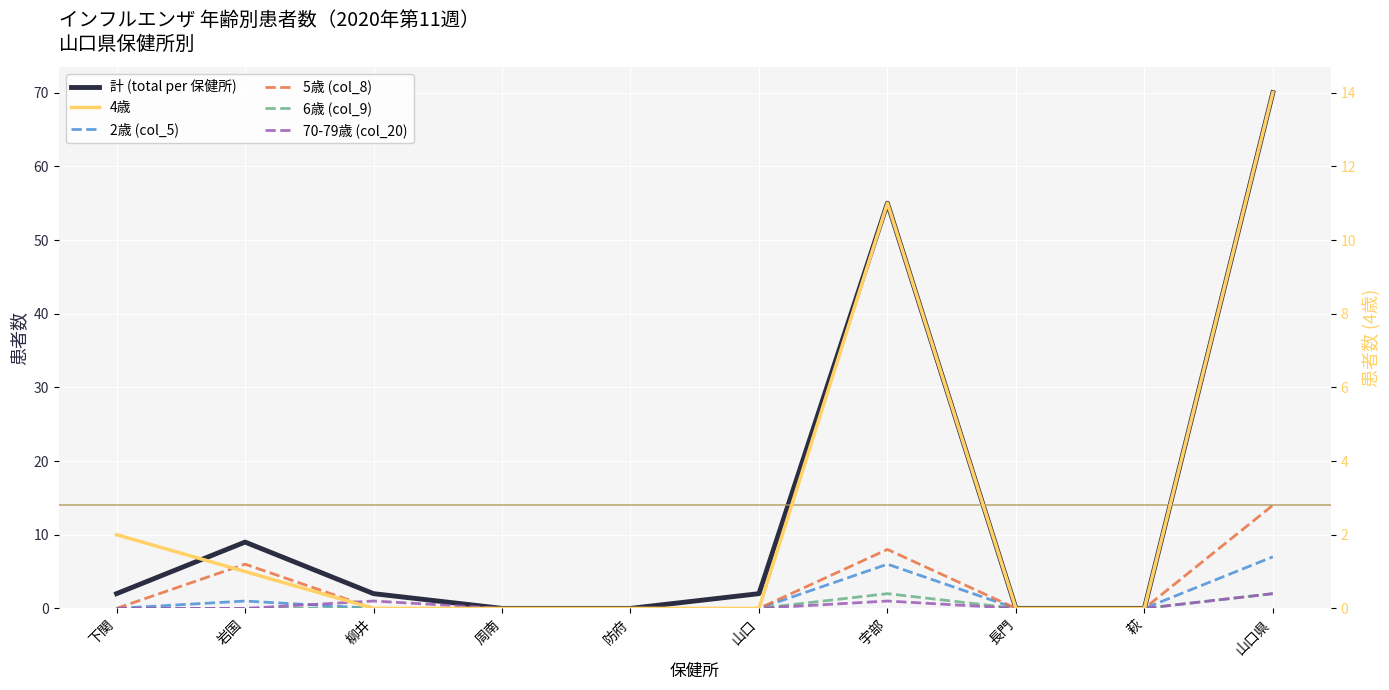

What is the difference between the maximum and minimum values in the 4歳 series?

14